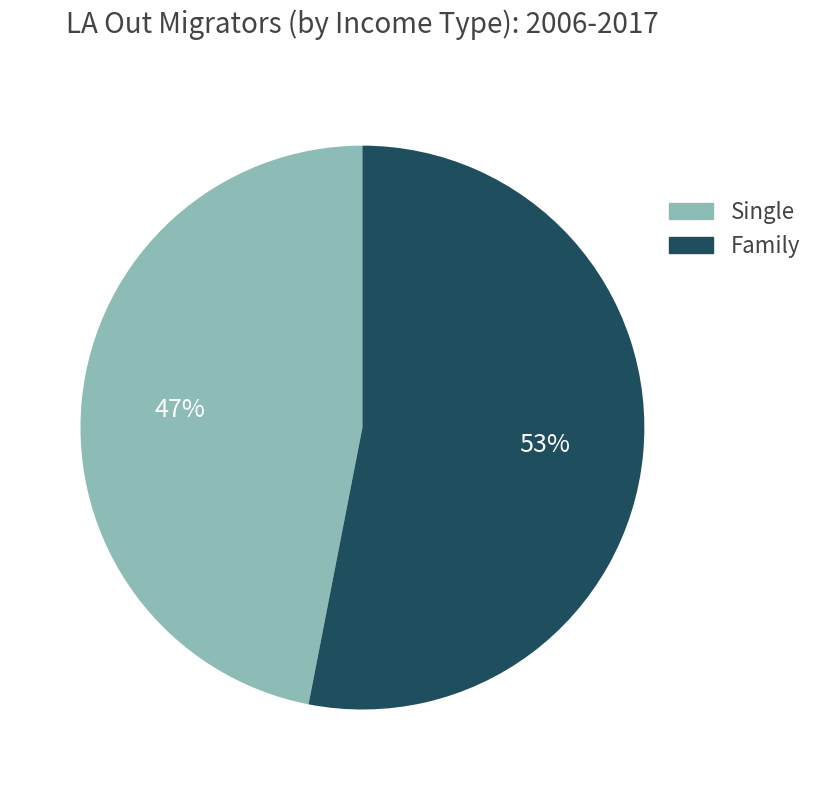

To the nearest percent, what is the average slice percentage?

50%